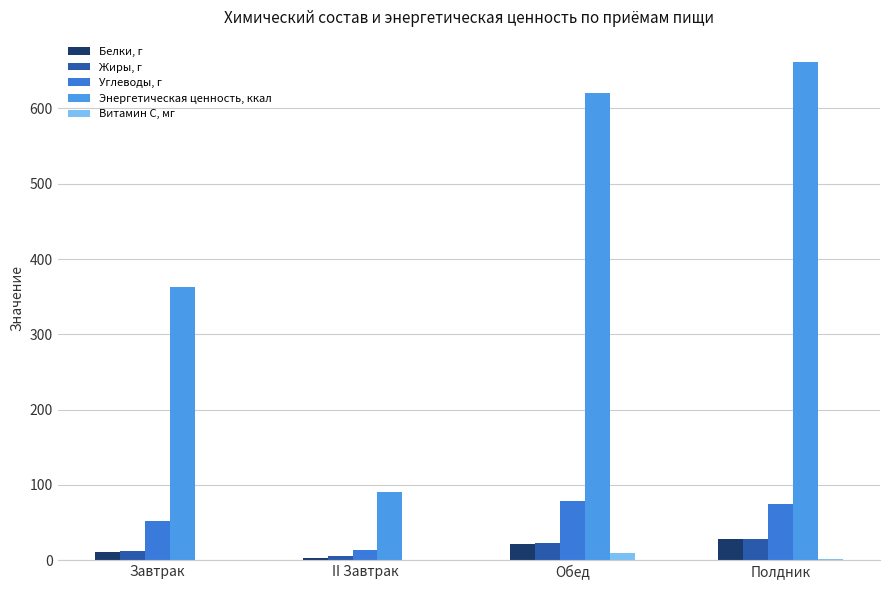

At how many categories does at least one series exceed 517?

2